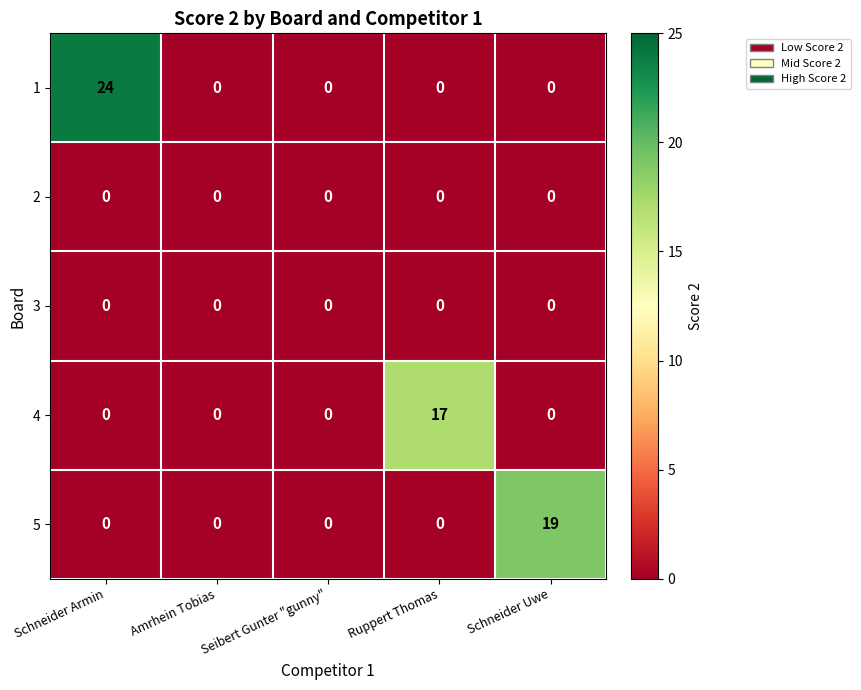

True or false: 1 has a value of 11 at Amrhein Tobias.

False